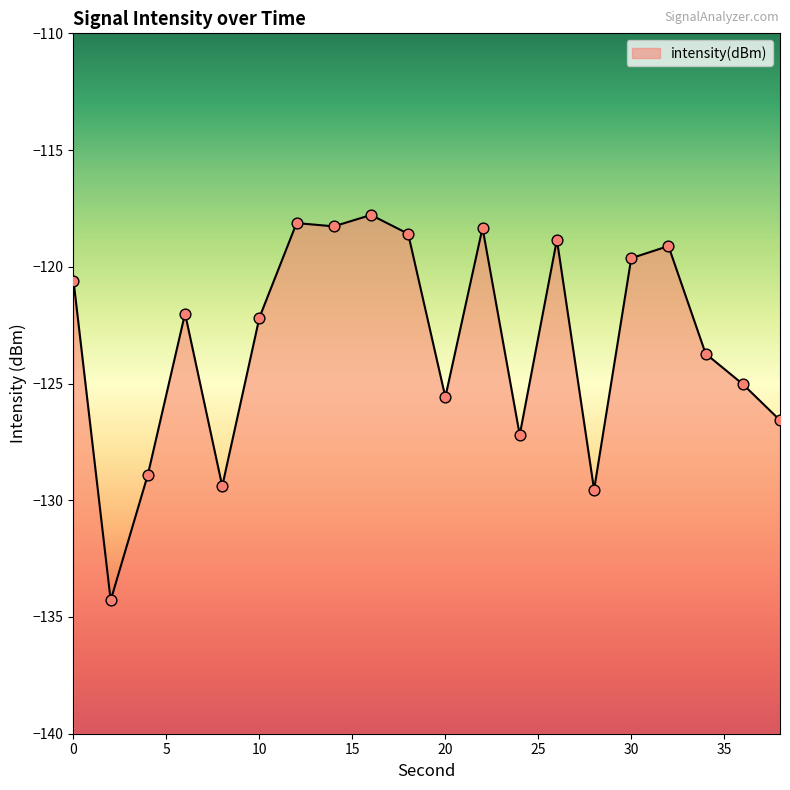

What is the change in value from 14 to 24?

-8.9